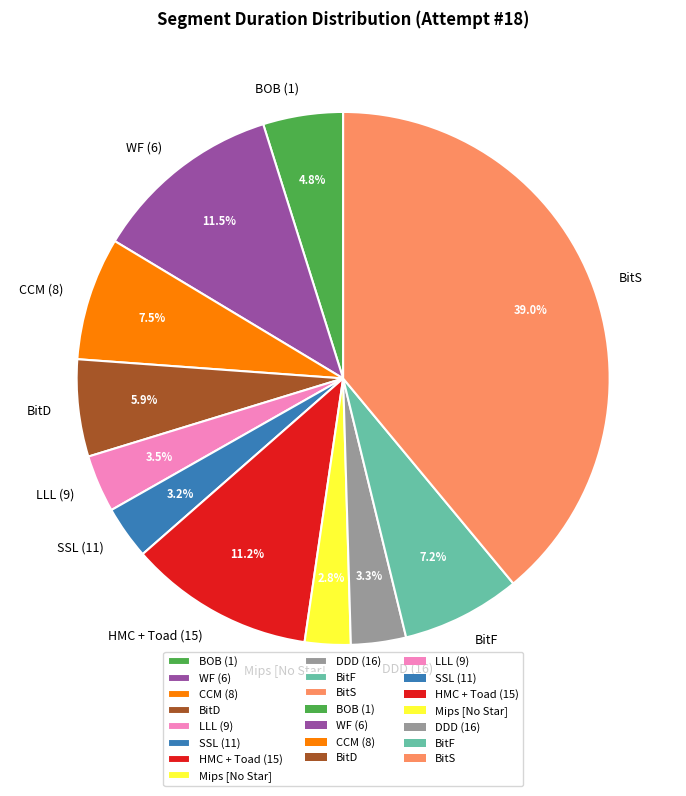

Approximately how many times larger is the value at DDD (16) compared to WF (6)?

0.3